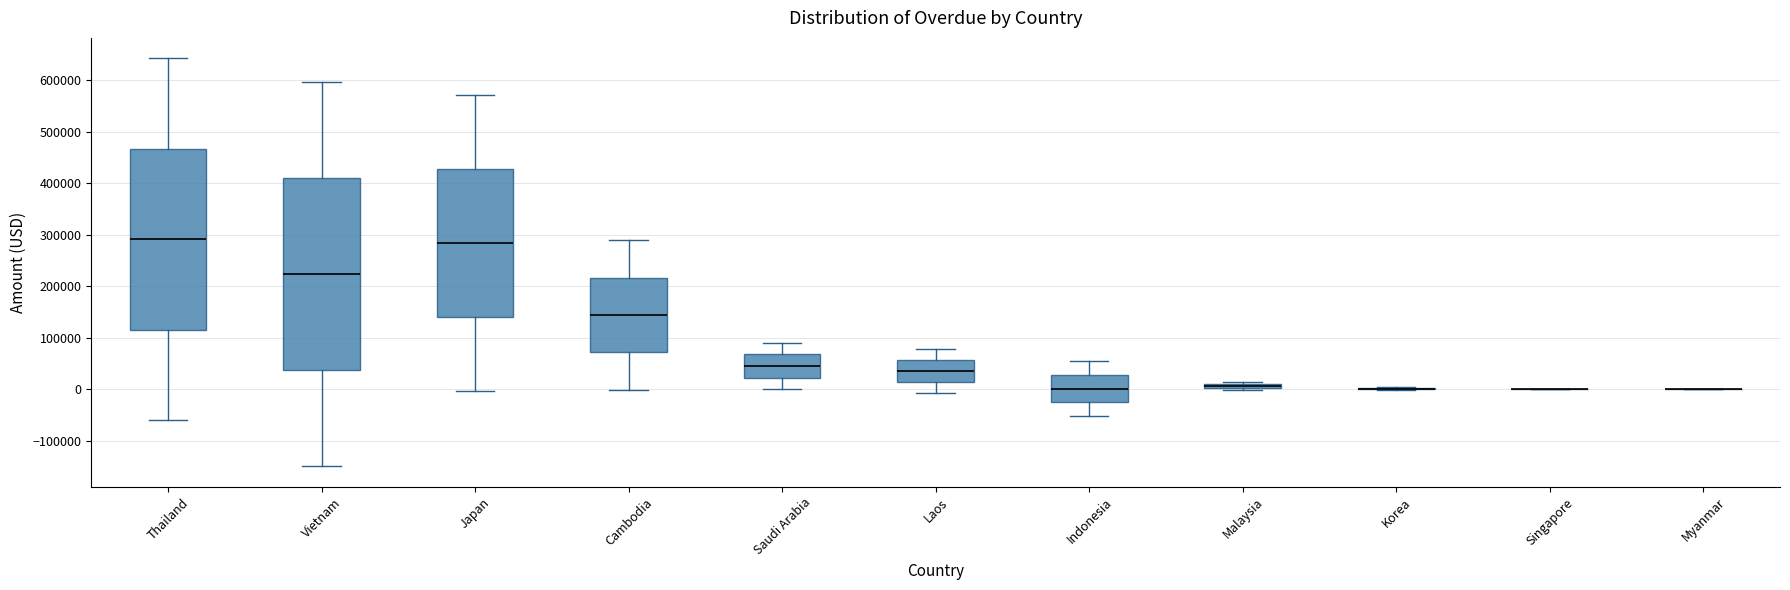

Comparing the boxes themselves (not the whiskers), which one is the tallest?

Vietnam